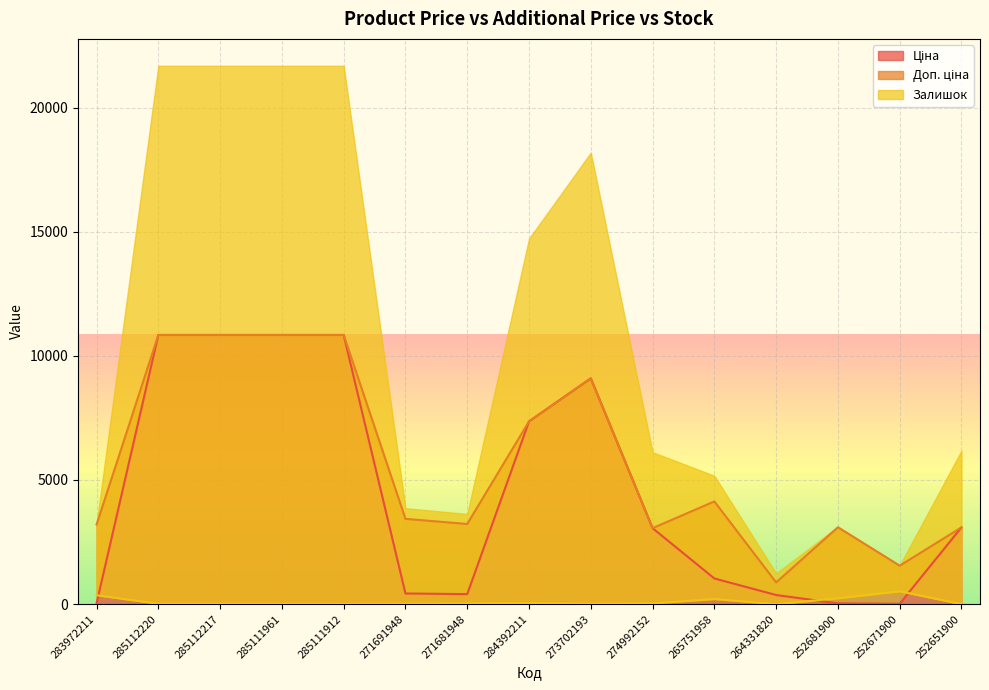

In Ціна, how many points are lower than both neighbors (excluding endpoints)?

2